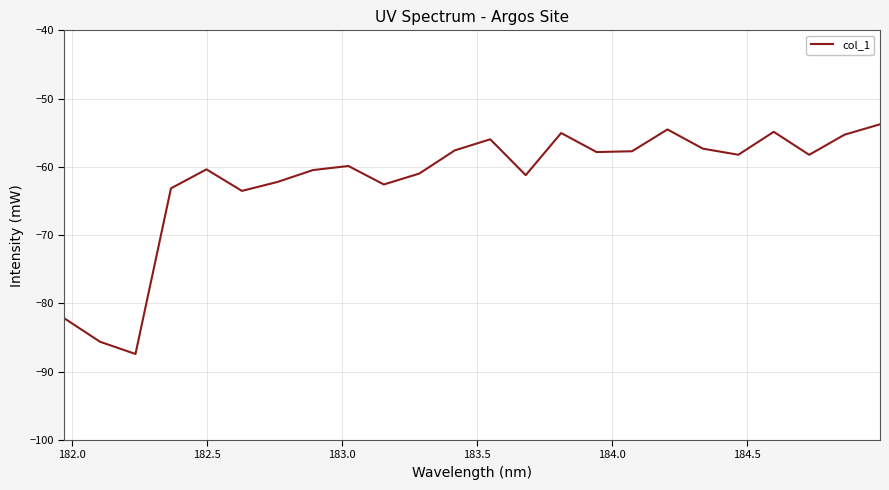

What is the smallest value displayed?

-87.4